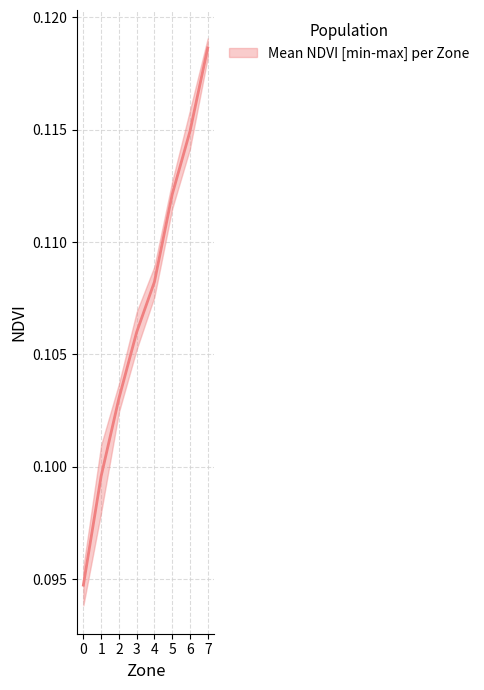

Is this an area chart (filled region under the line)?

No